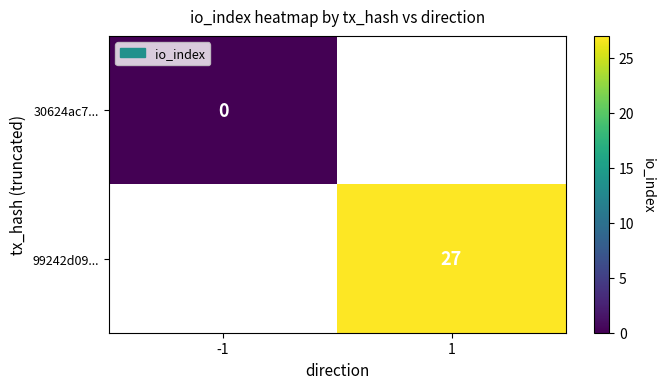

Which category has the lowest value in the 30624ac7... series?

-1